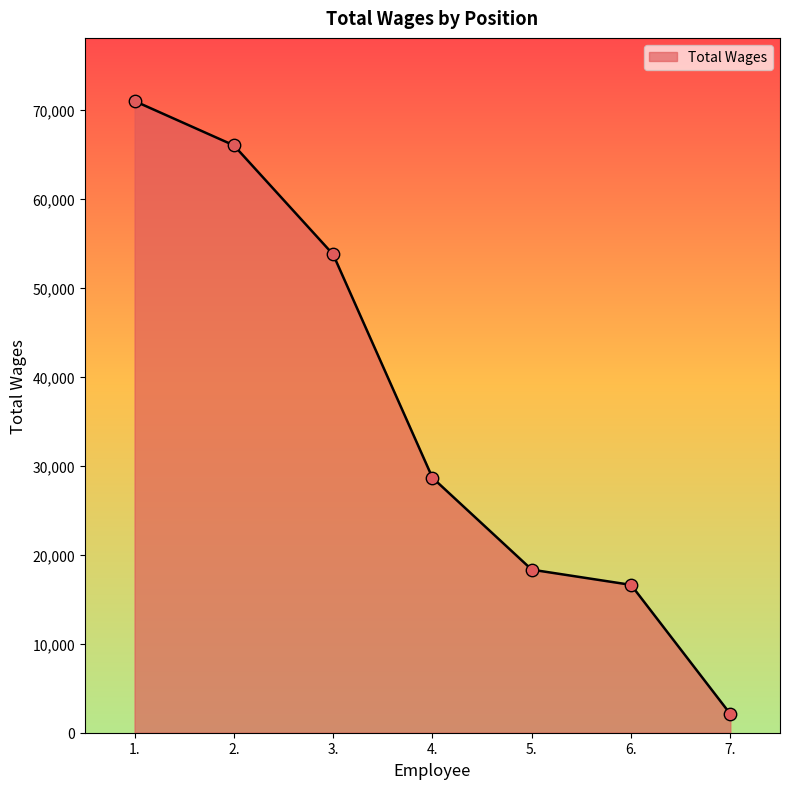

Which has a higher value, 2. or 6.?

2.